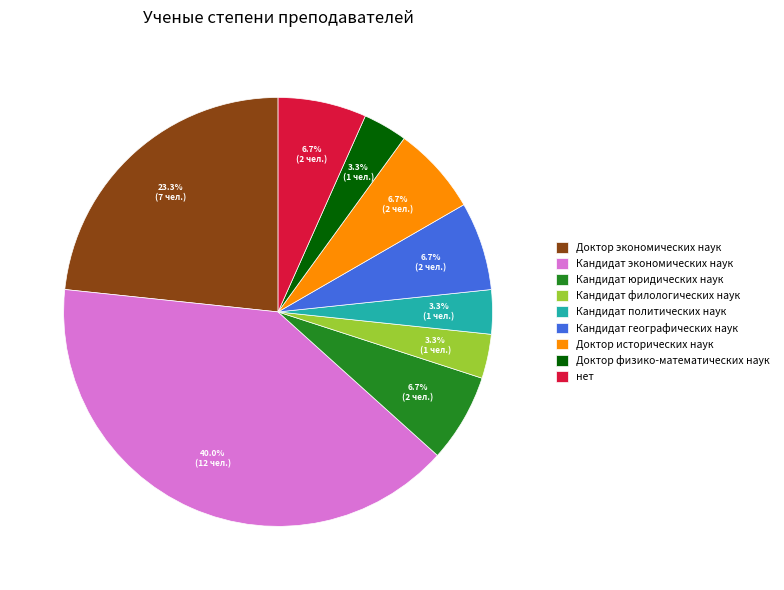

To the nearest percent, what is the difference between the largest and smallest slice percentages?

37%